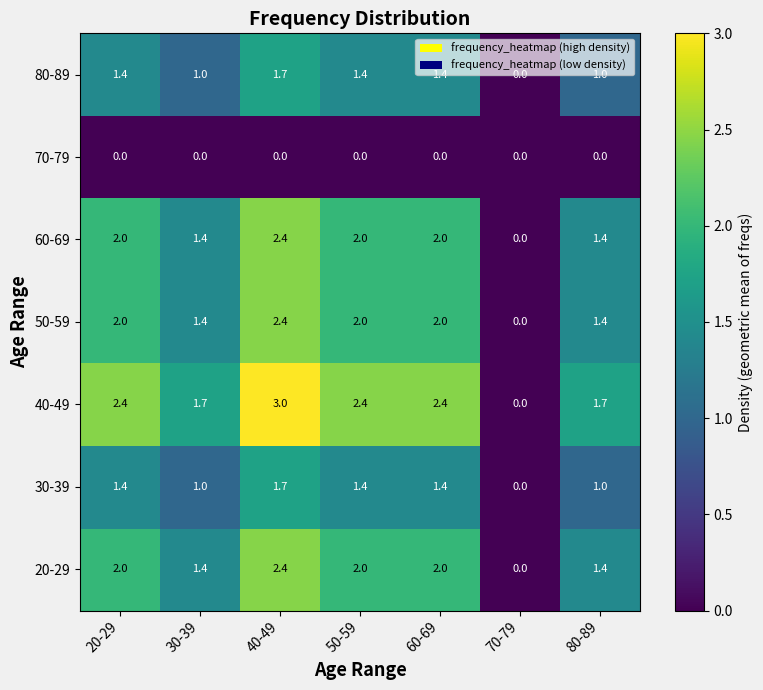

Between 30-39 and 40-49, which series saw the biggest shift?

40-49